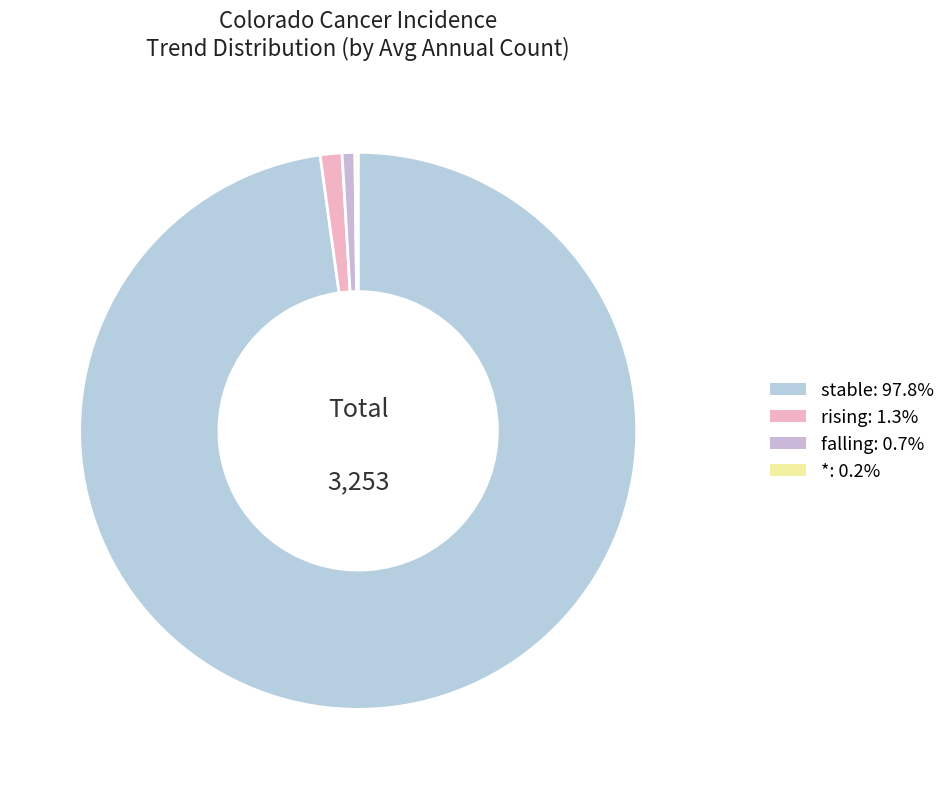

How many segments does this pie chart have?

4